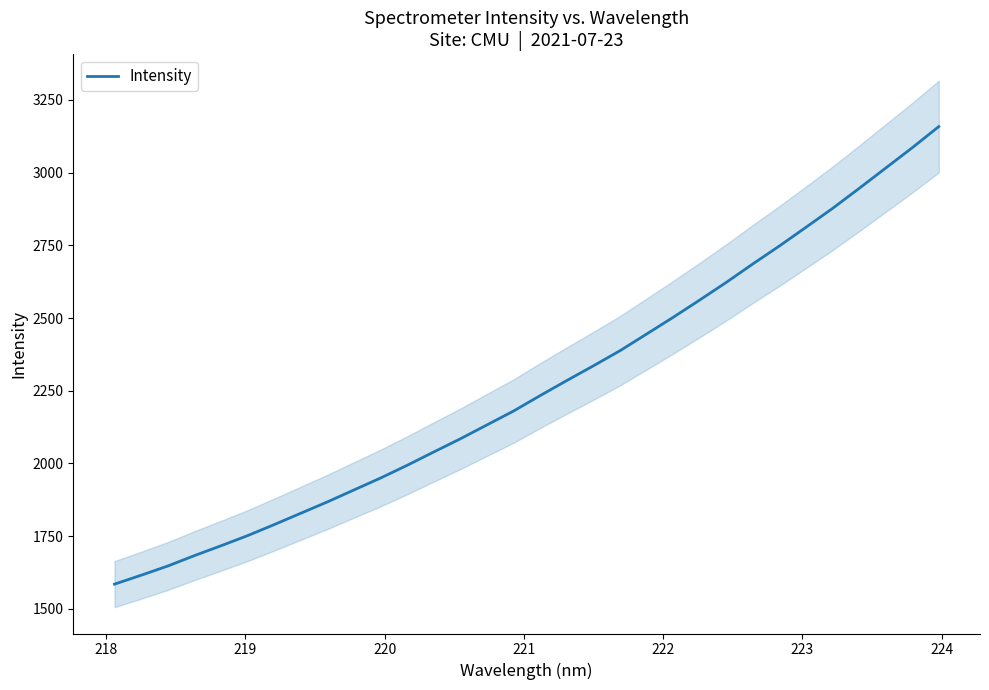

What is the smallest value displayed?

1584.6